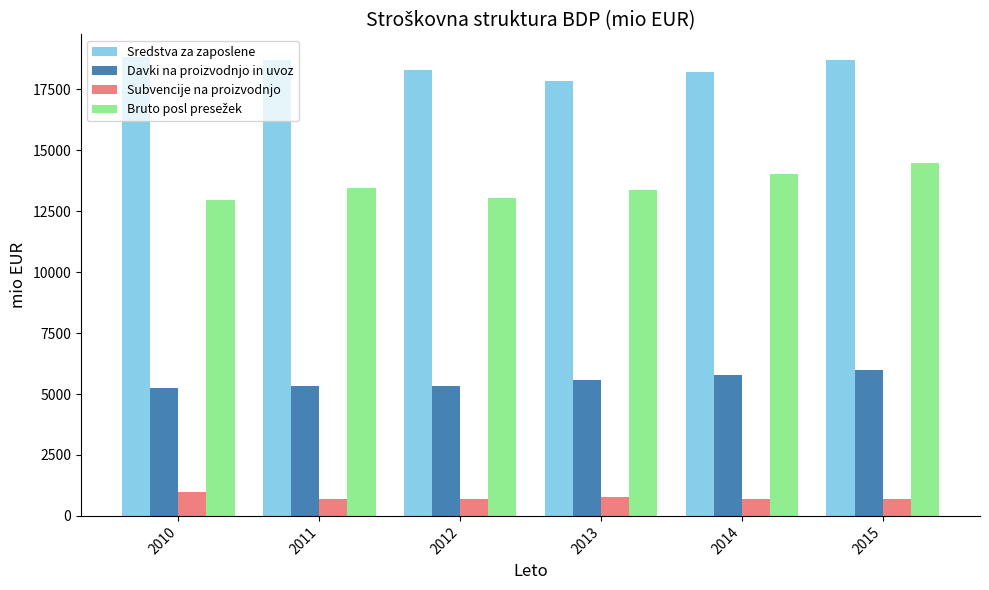

The value of Davki na proizvodnjo in uvoz at 2011 is 5328.5. True or false?

True